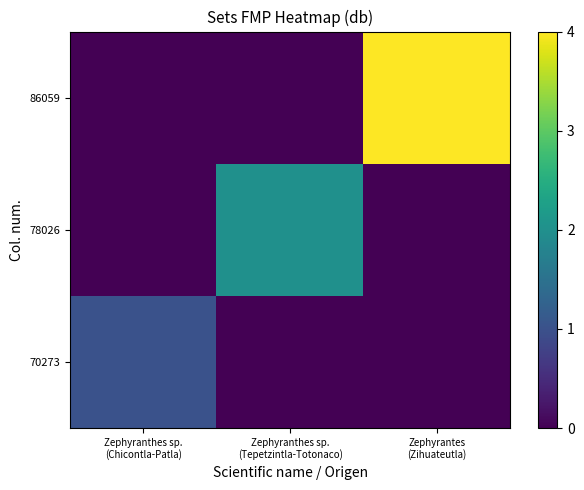

At which category does the chart reach its minimum across all series?

Zephyranthes sp.
(Tepetzintla-Totonaco)